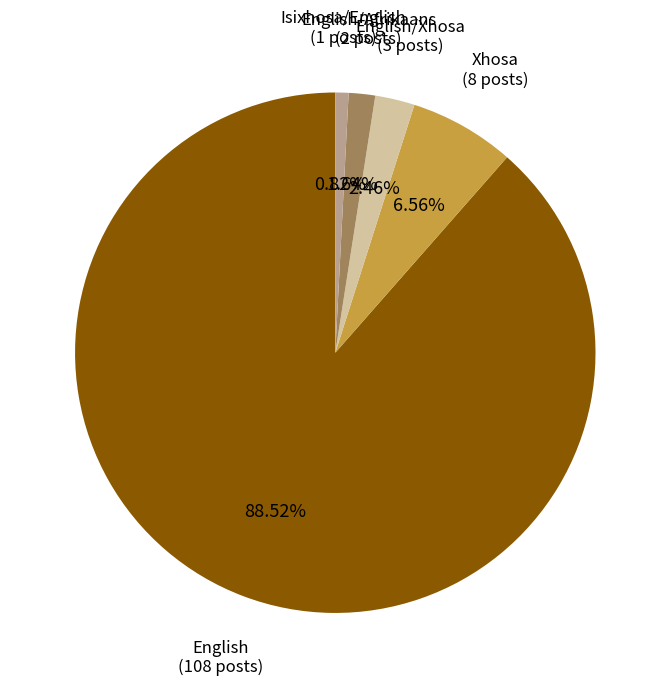

Is there any slice that represents more than half of the pie?

Yes